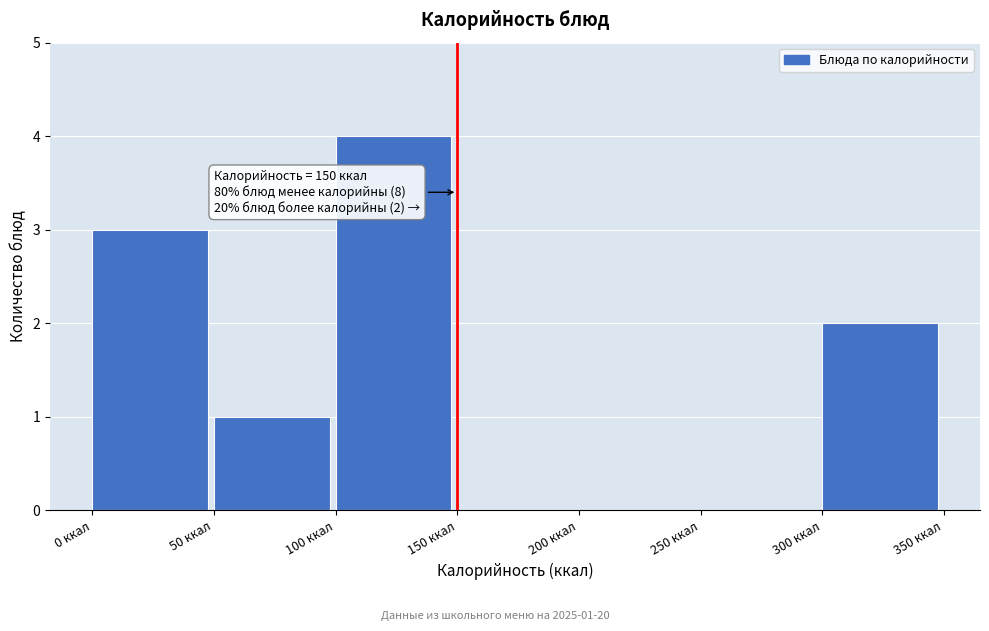

Over which range of the x-axis is the bar tallest?

100 to 150